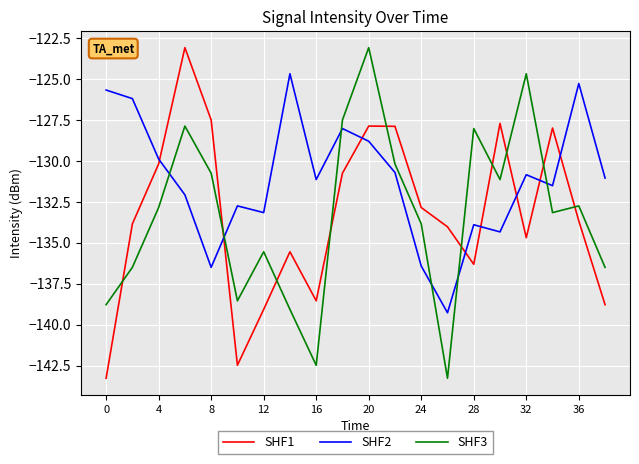

Is this an area chart (filled region under the line)?

No